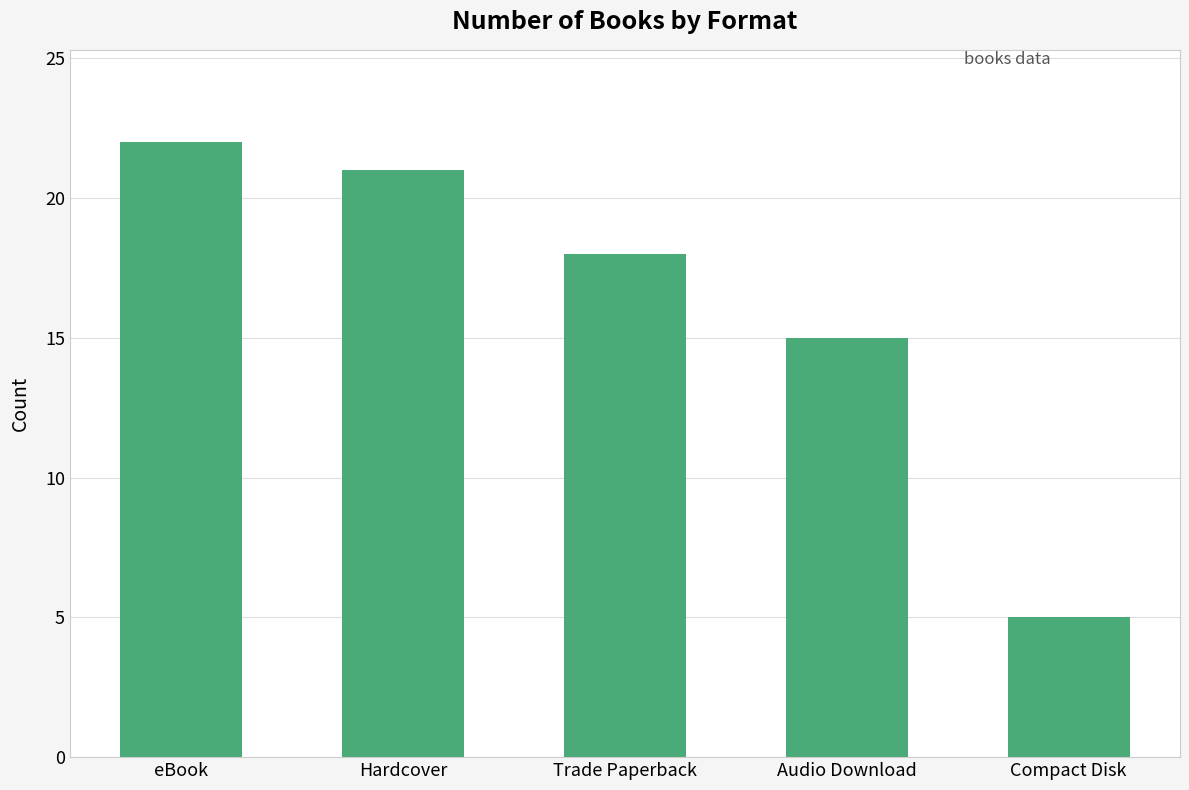

Rank the categories by value from lowest to highest.

Compact Disk, Audio Download, Trade Paperback, Hardcover, eBook